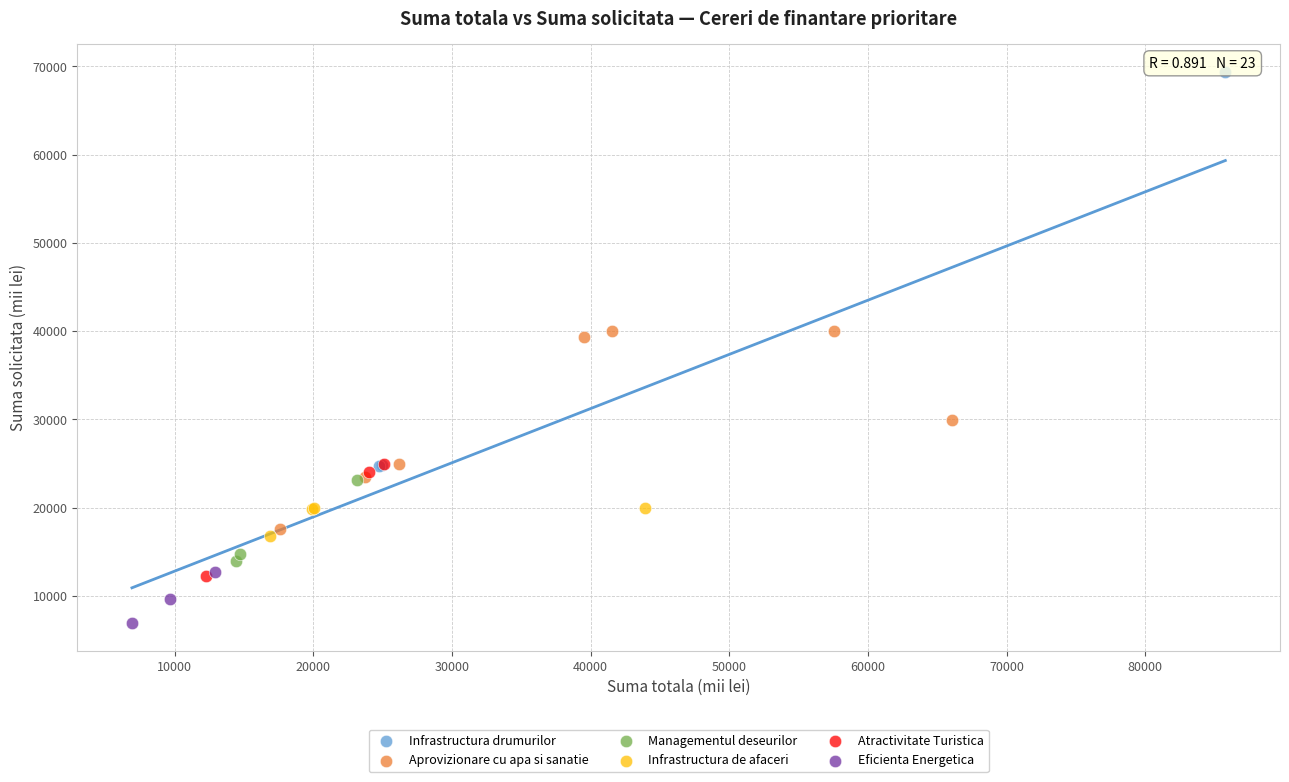

Which series reaches the minimum Y coordinate?

Eficienta Energetica